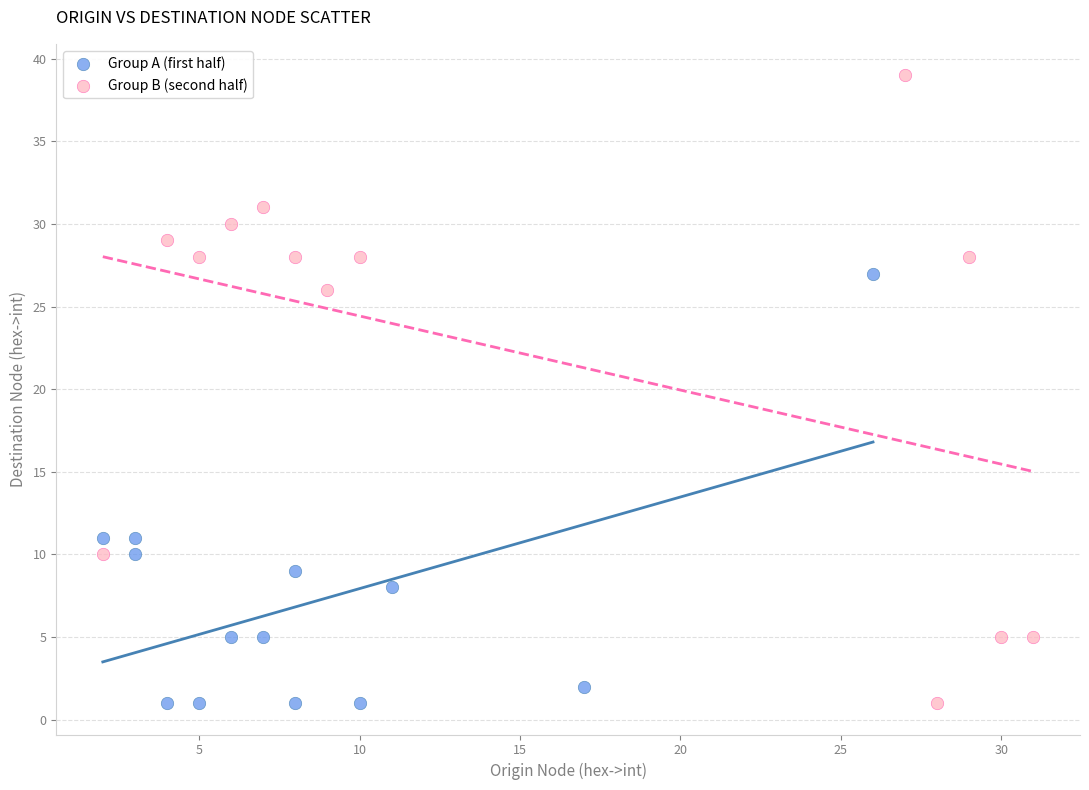

Which series has the widest spread of Y values?

Group B (second half)